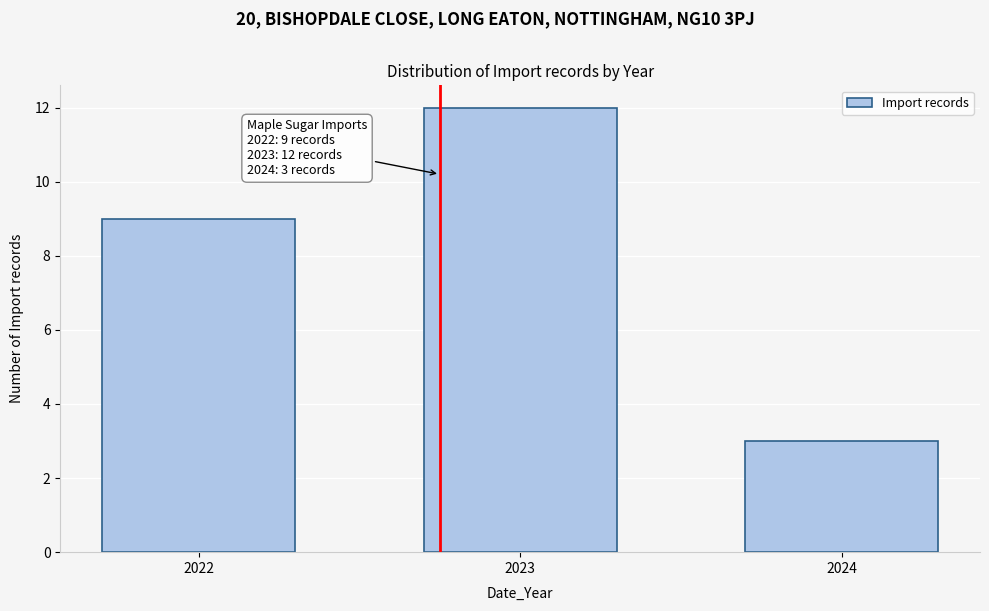

Reading left to right, transcribe all the data shown in this chart.

9	12	3